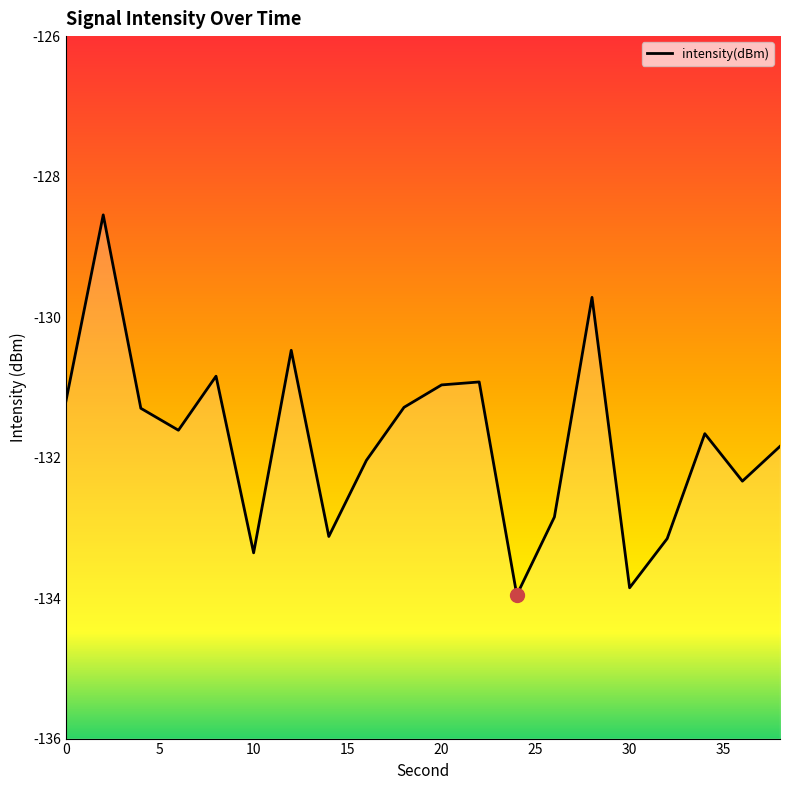

How many interior local peaks (higher than both neighbors) does the data have?

6